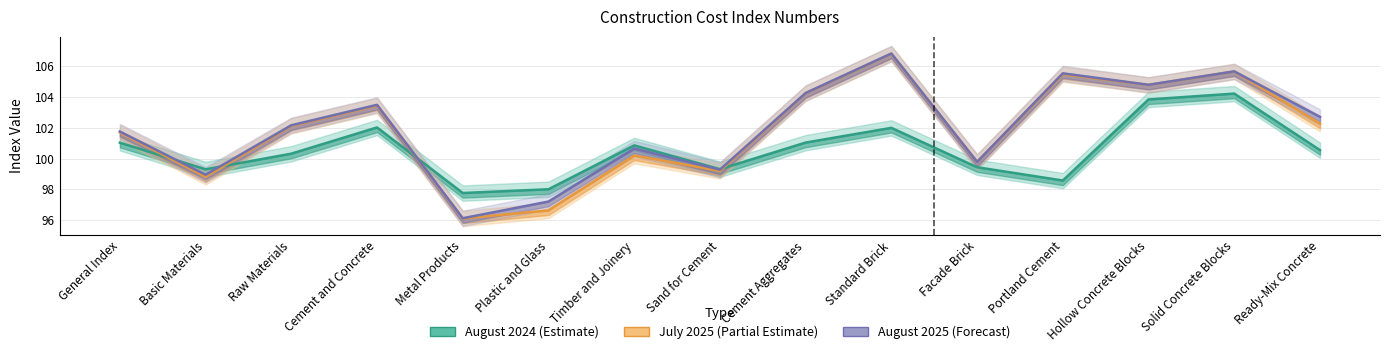

What are all the series names shown in the legend?

August 2024 (Estimate), July 2025 (Partial Estimate), August 2025 (Forecast)